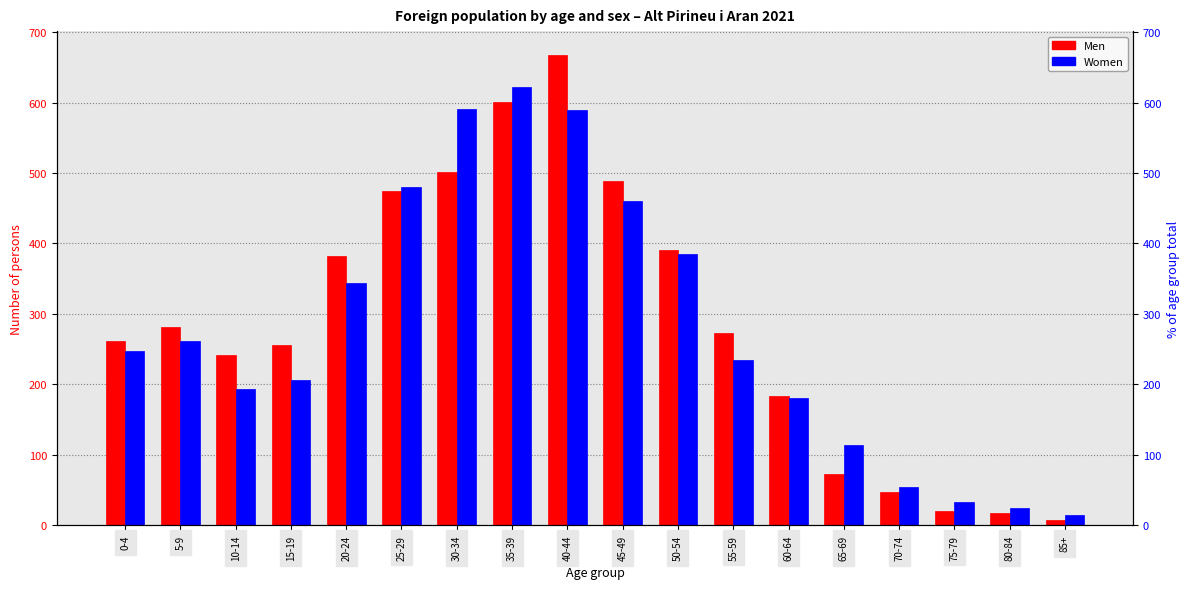

Is the value of Women at 40-44 greater than the value of Men at 70-74?

Yes